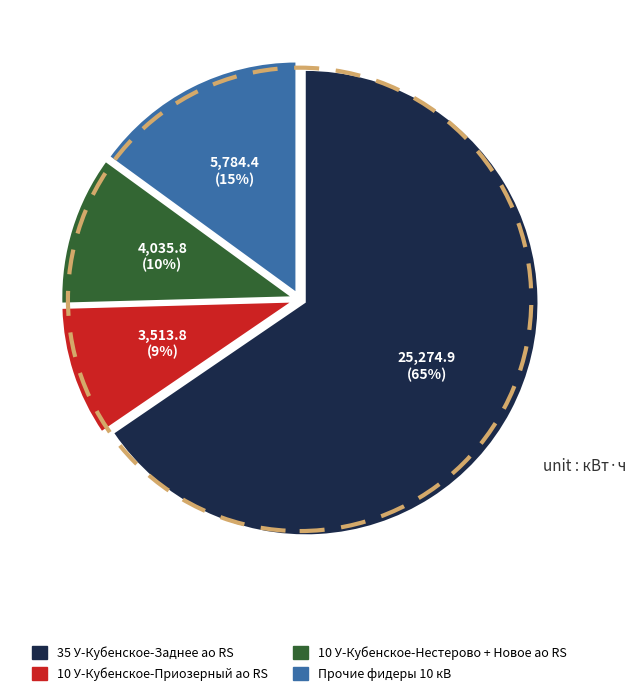

Is there a majority slice in this chart?

Yes